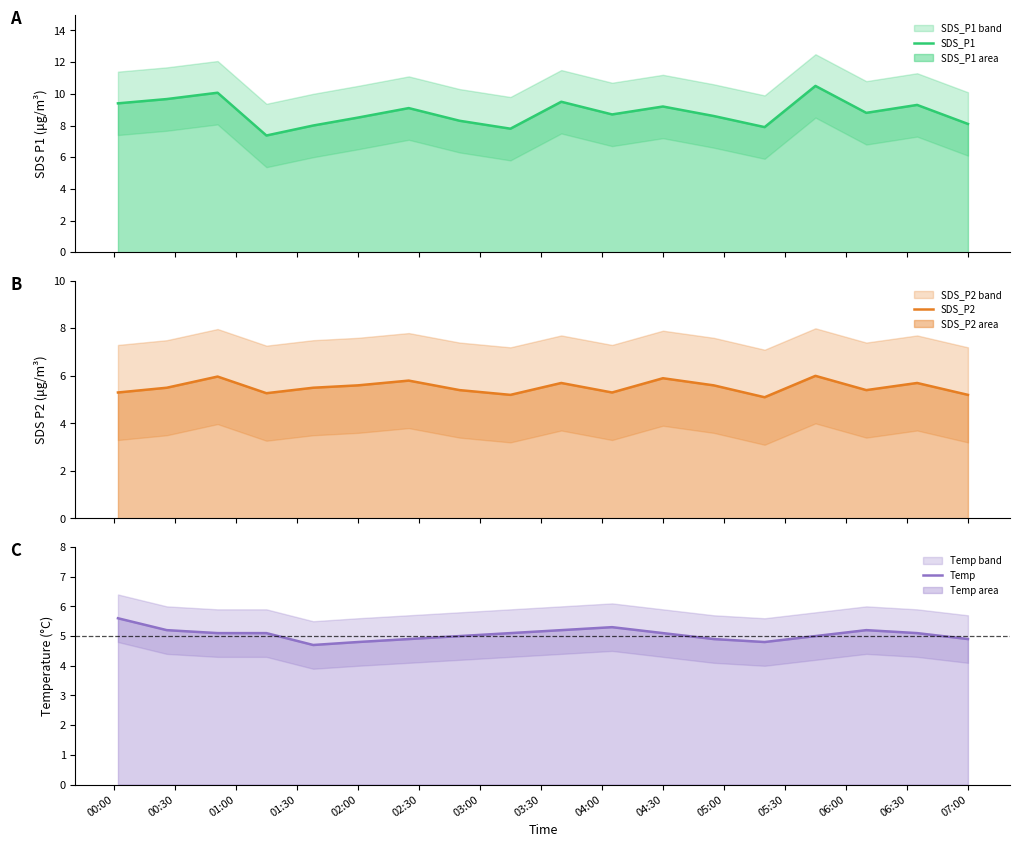

What is the maximum value for SDS_P1?

10.5